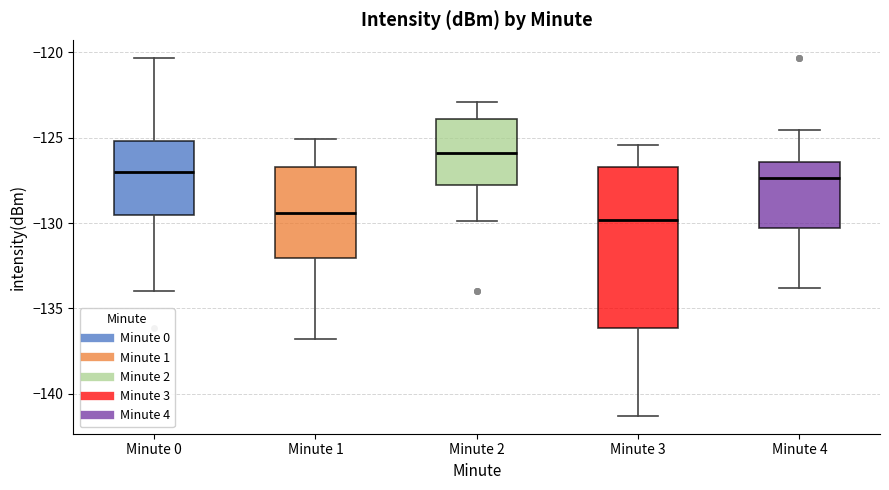

Which box is the tallest, from its lower edge to its upper edge?

Minute 3